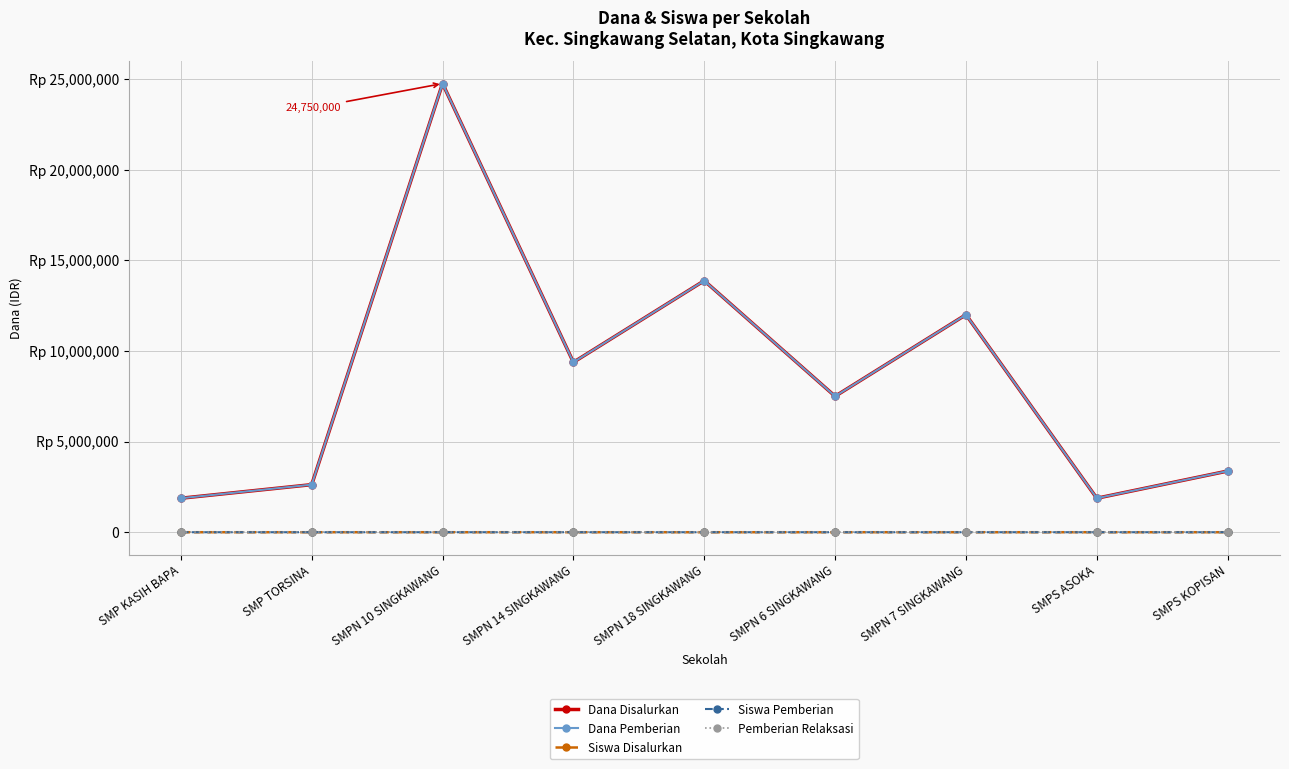

What is the value of the Dana Pemberian point at the 4th from the left?

9375000